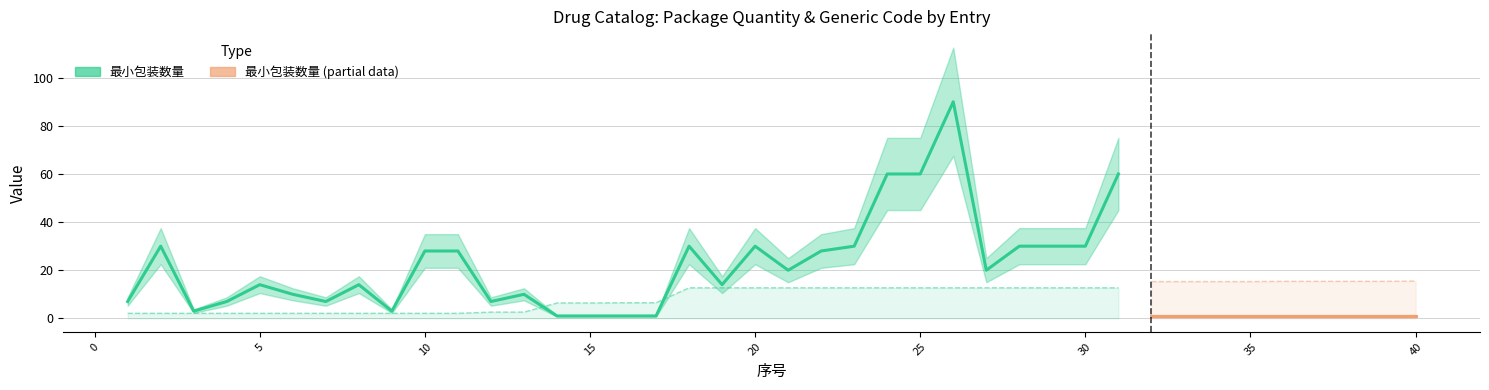

List the labels in order of 通用名编码 value, smallest first.

1, 2, 3, 4, 5, 6, 7, 8, 9, 10, 11, 12, 13, 14, 15, 16, 17, 18, 19, 20, 21, 22, 23, 24, 25, 26, 27, 28, 29, 30, 31, 32, 33, 34, 35, 36, 37, 38, 39, 40